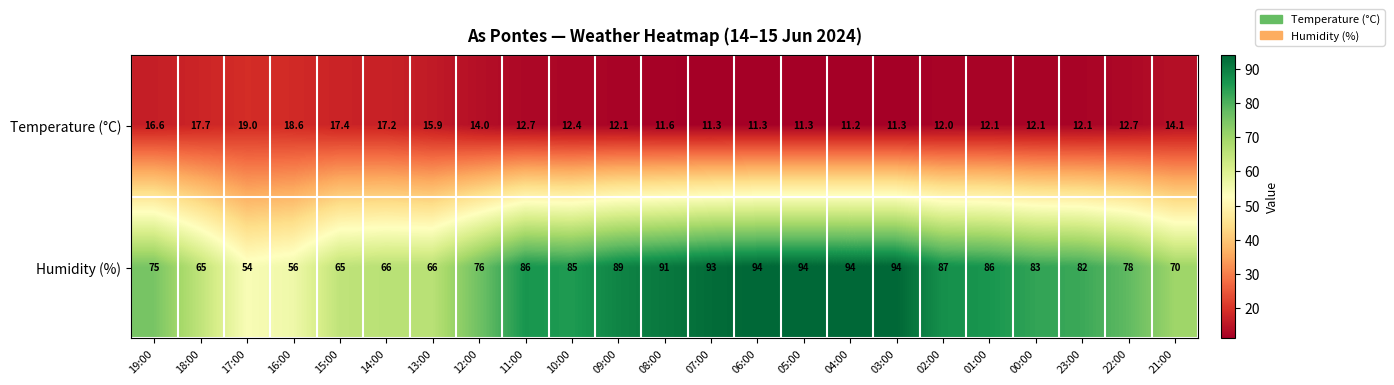

Which series has the largest range (max minus min)?

Humidity (%)